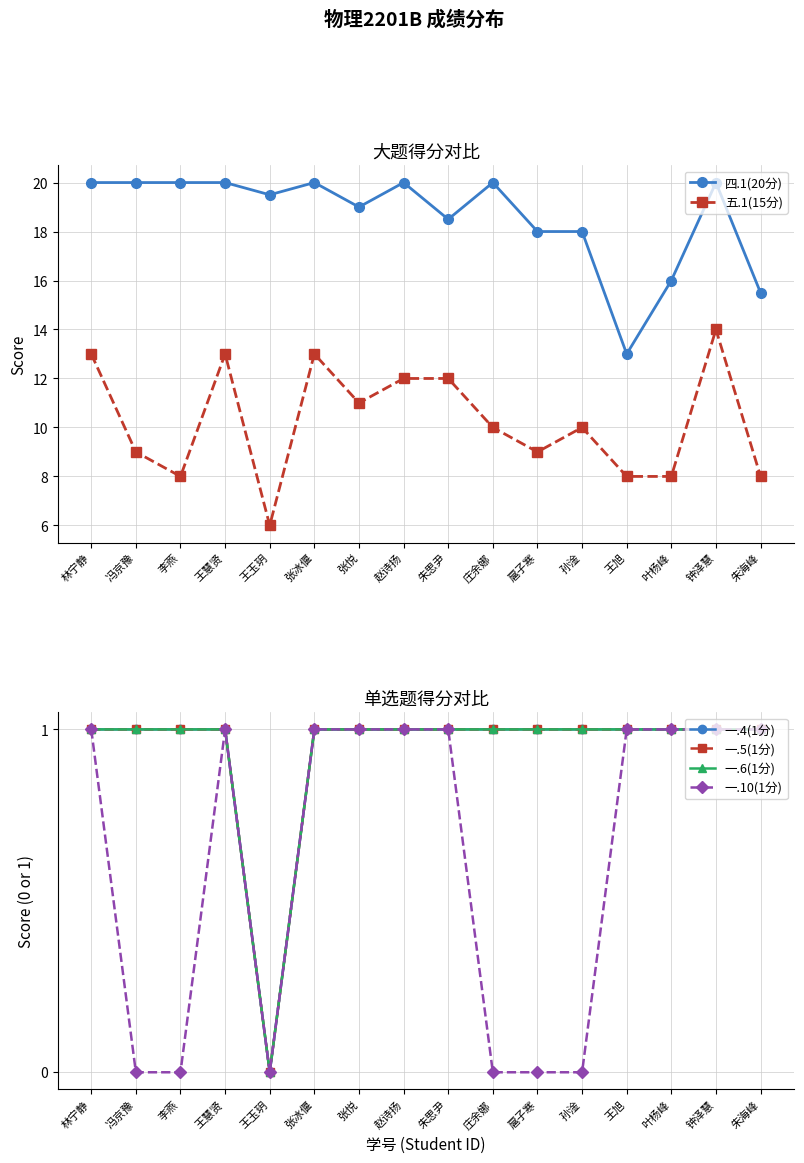

What is the total value across all series at 王玉玥?

25.5